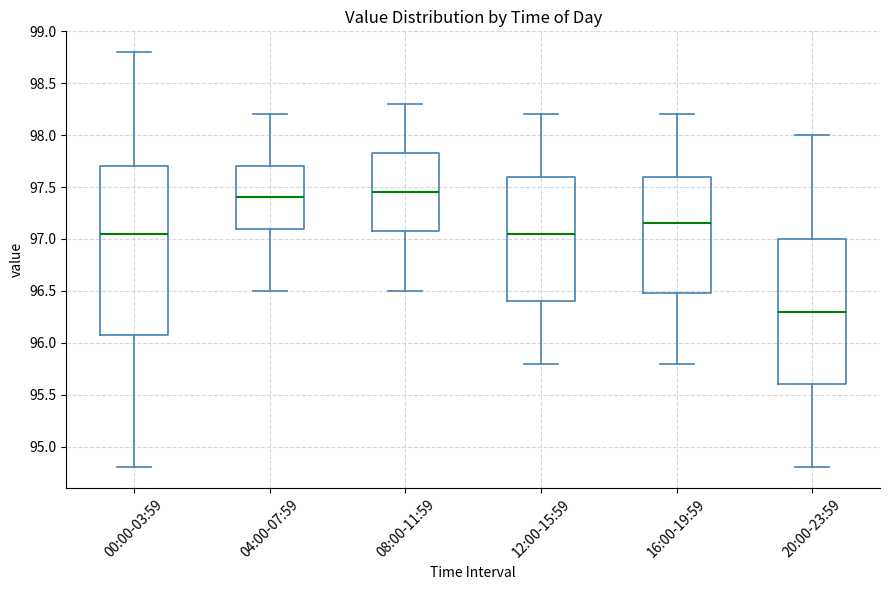

Where is the lower edge of the box for 16:00-19:59 on the y-axis? The values are not printed on the chart, so give them approximately, as read against the axis.

96.50